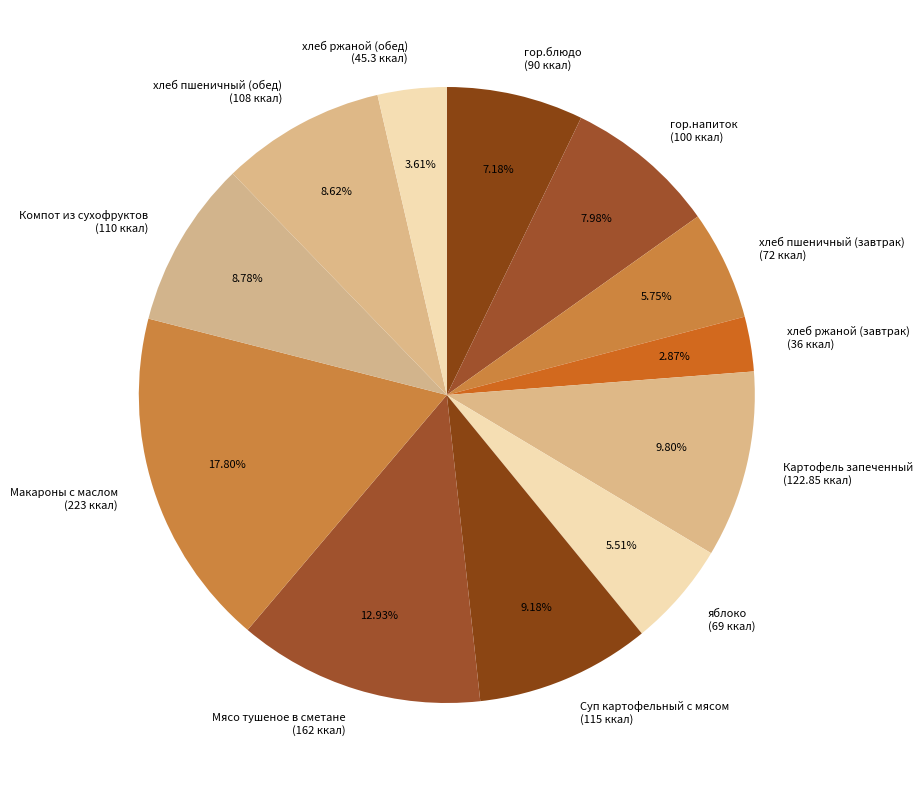

To the nearest percent, what is the difference between the гор.напиток and Компот из сухофруктов slice percentages?

1%